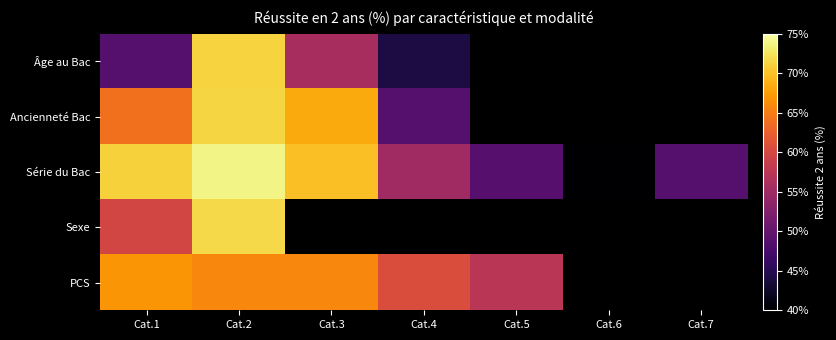

True or false: PCS has a value of 27.8 at Cat.3.

False